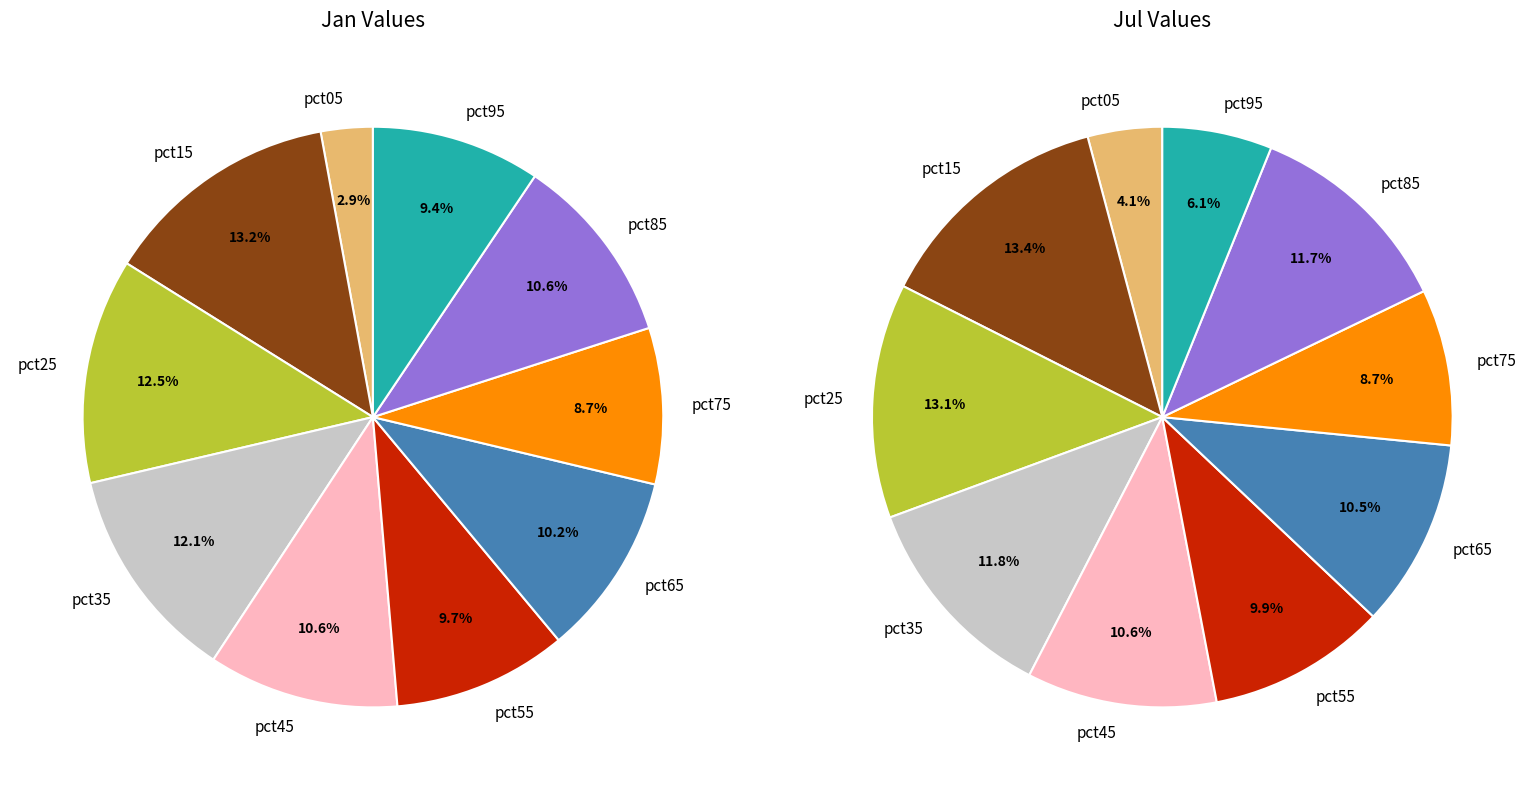

To the nearest percent, what is the combined percentage of 3 and 8?

23%